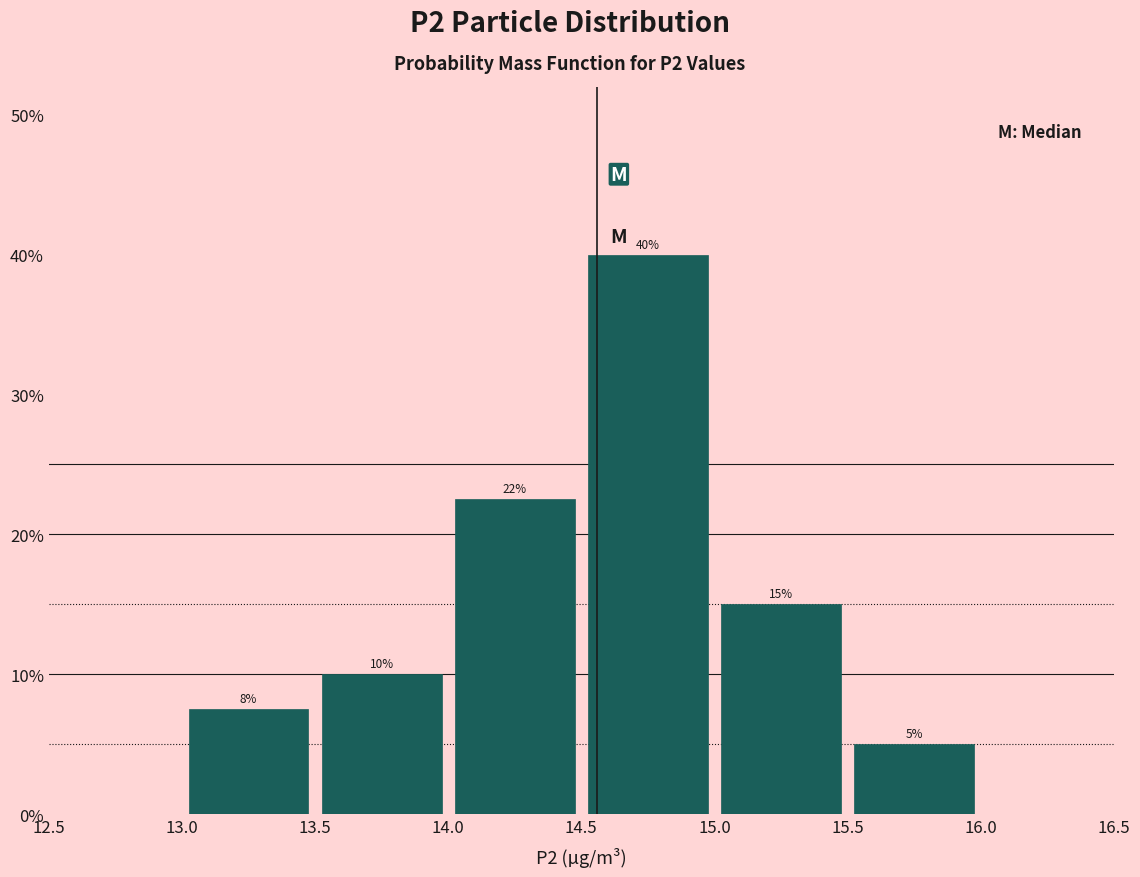

Over which range of the x-axis is the bar tallest?

14.5 to 15.0